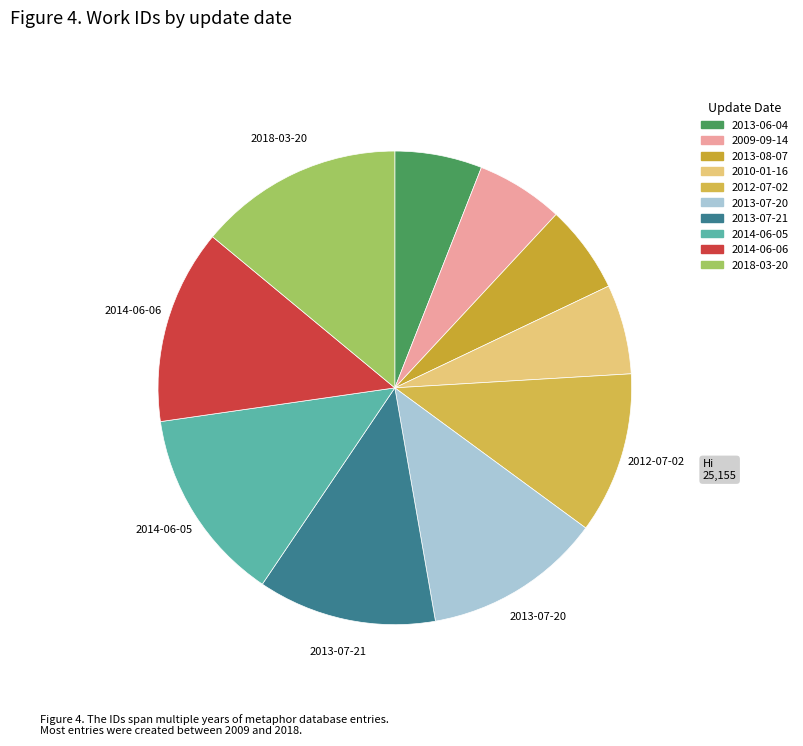

Which category has the biggest portion of the pie?

2018-03-20